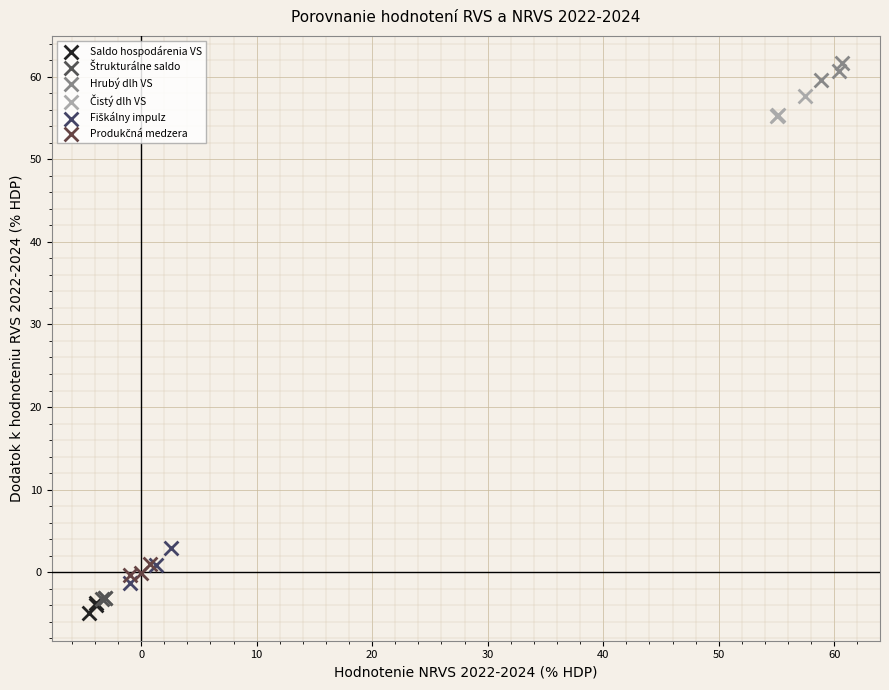

Which series reaches the maximum Y coordinate?

Hrubý dlh VS